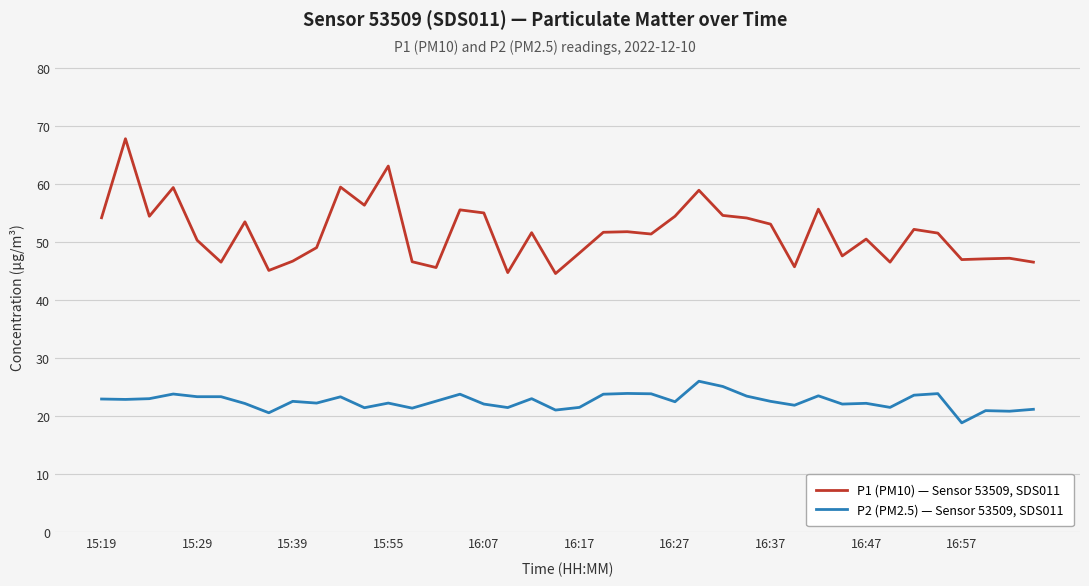

Which series has the largest range (max minus min)?

P1 (PM10) — Sensor 53509, SDS011